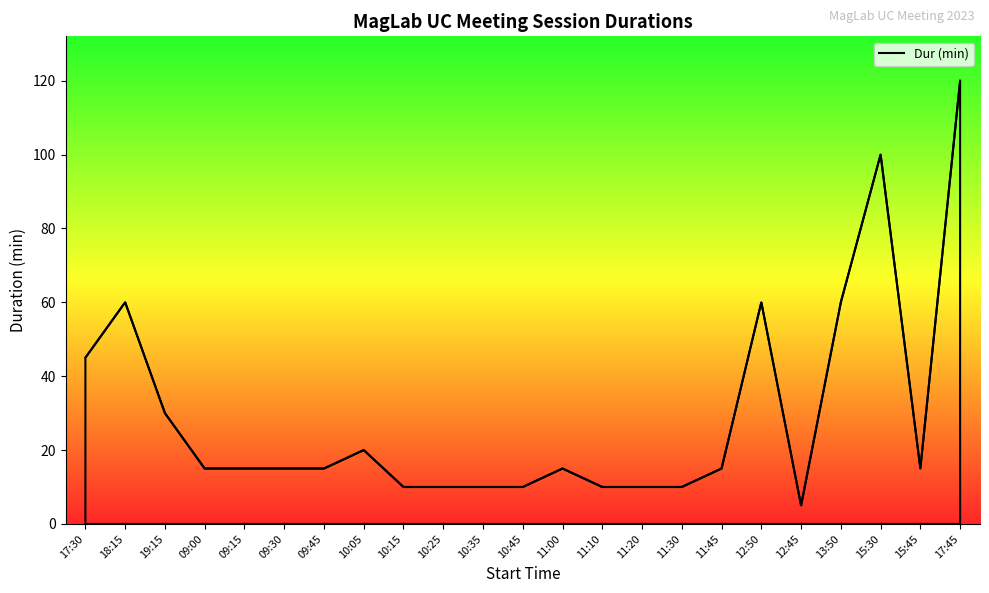

At which category does the chart reach its peak across all series?

17:45